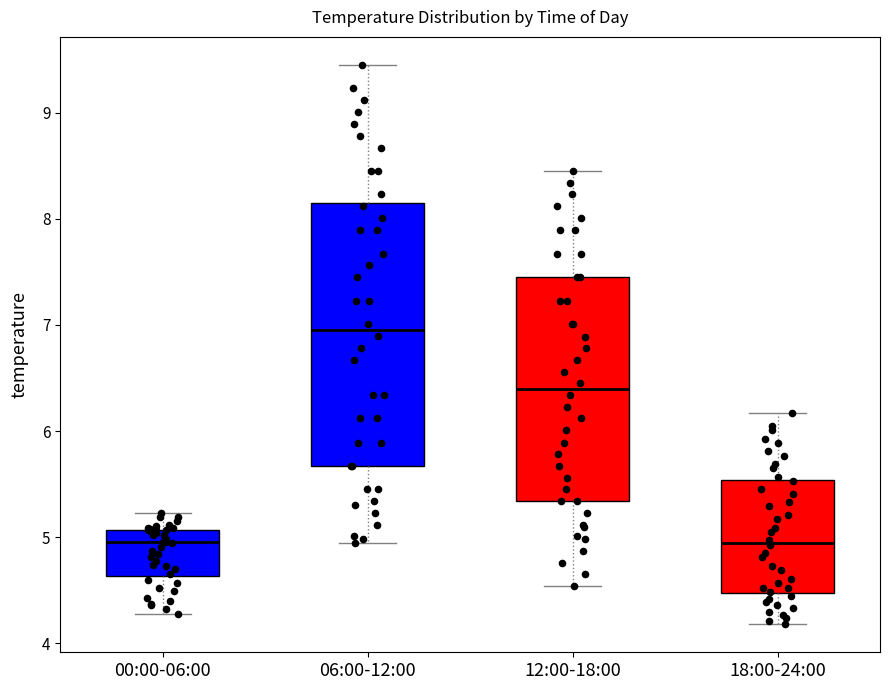

Where does the lower whisker of the box for 18:00-24:00 end on the y-axis? The values are not printed on the chart, so give them approximately, as read against the axis.

4.2